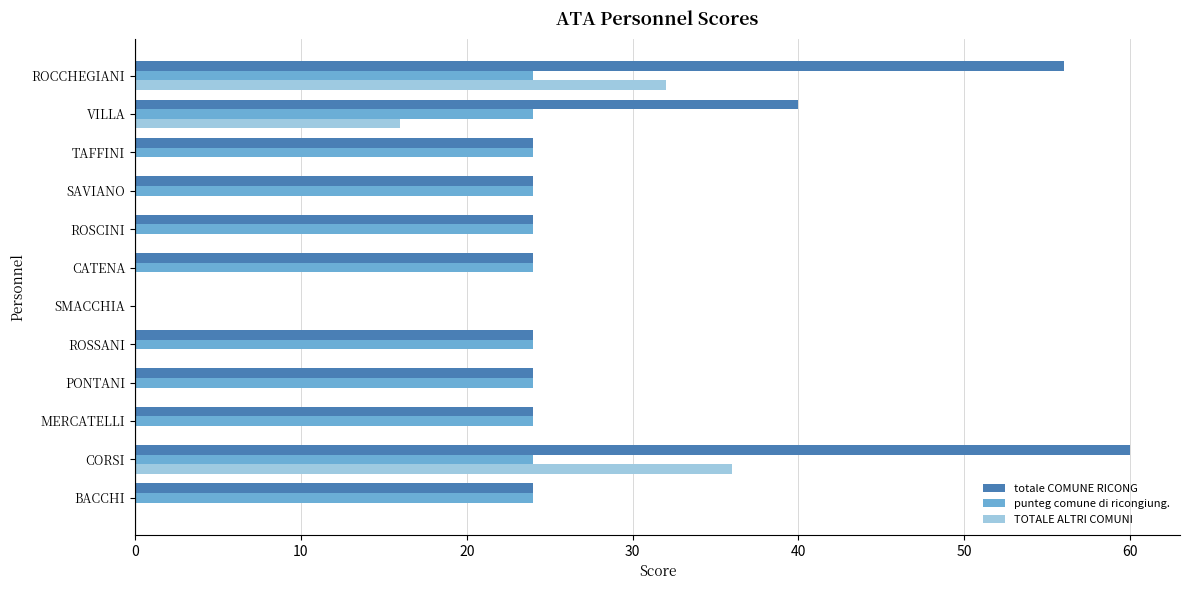

At which category is the sum across all series the highest?

CORSI